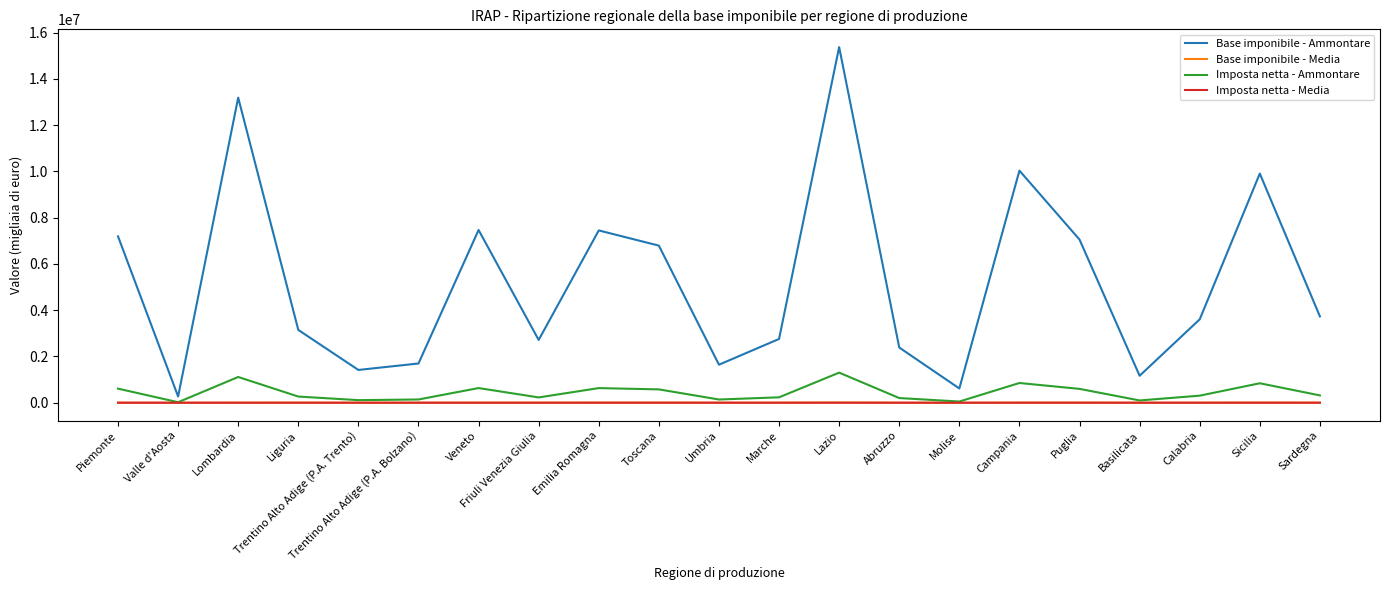

Between Basilicata and Sicilia, which series saw the biggest shift?

Base imponibile - Ammontare